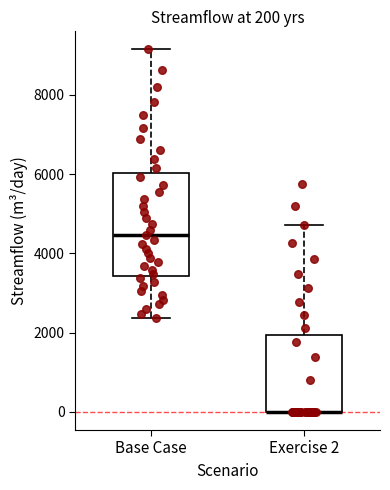

Which box is the tallest, from its lower edge to its upper edge?

Base Case